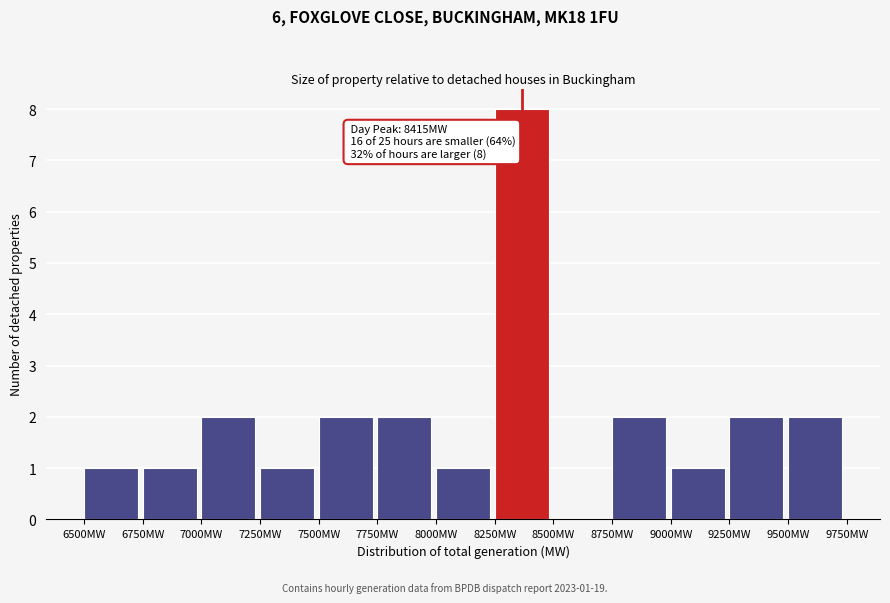

Which range on the x-axis has the tallest bar?

8250 to 8500